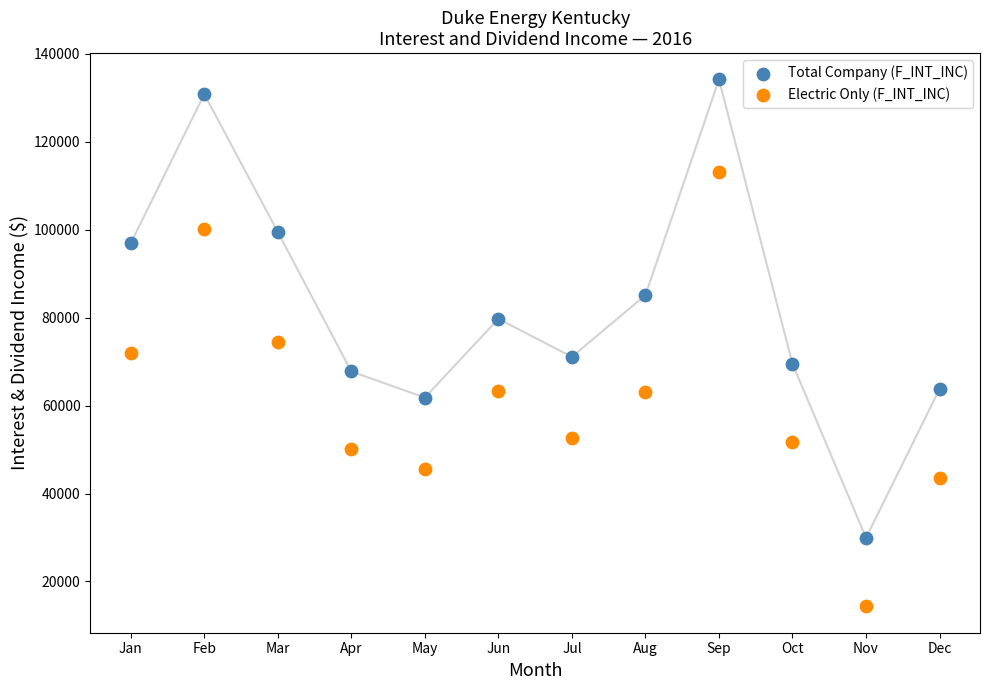

Across all data points, what is the range of X values (max minus min)?

11.0